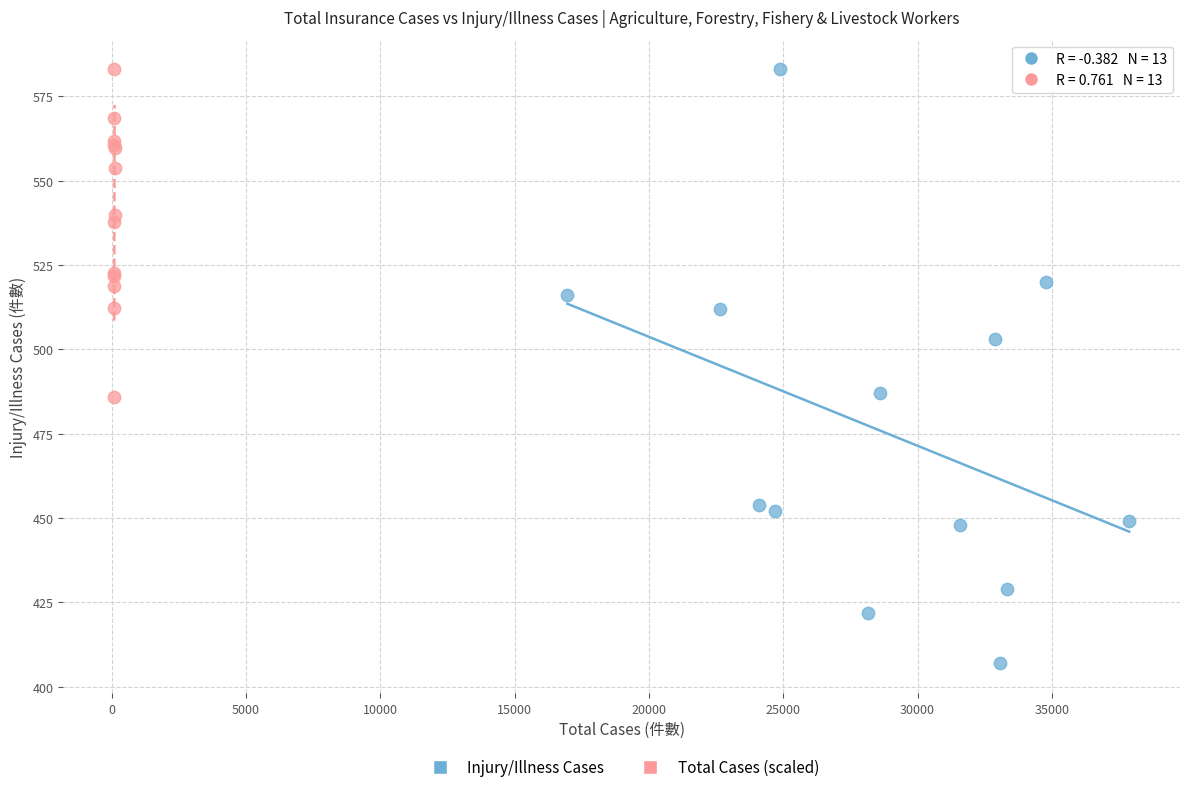

Which series has the largest Y range (max minus min)?

Injury/Illness Cases